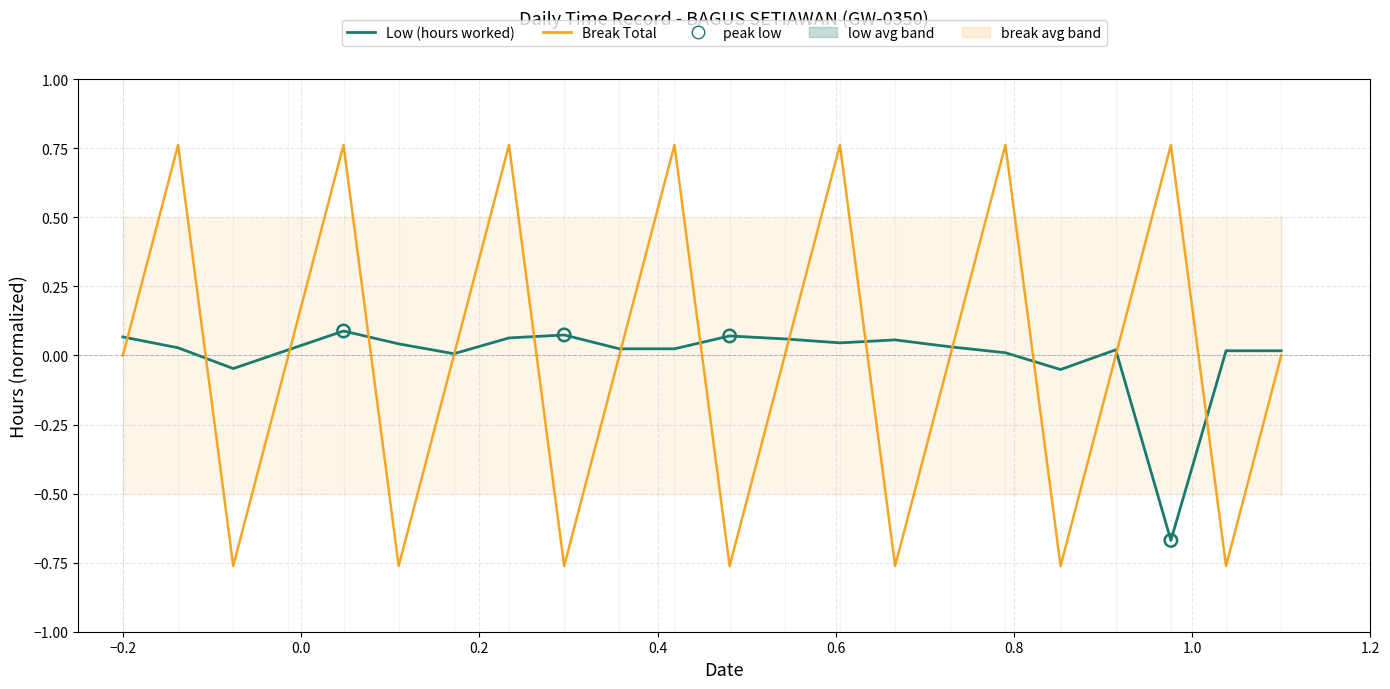

Which series has the widest spread of Y values?

Break Total